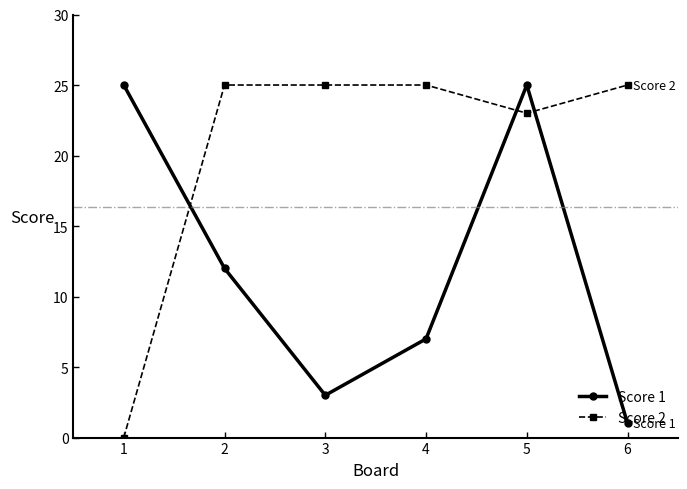

The Score 1 series shows 25 at 1. True or false?

True